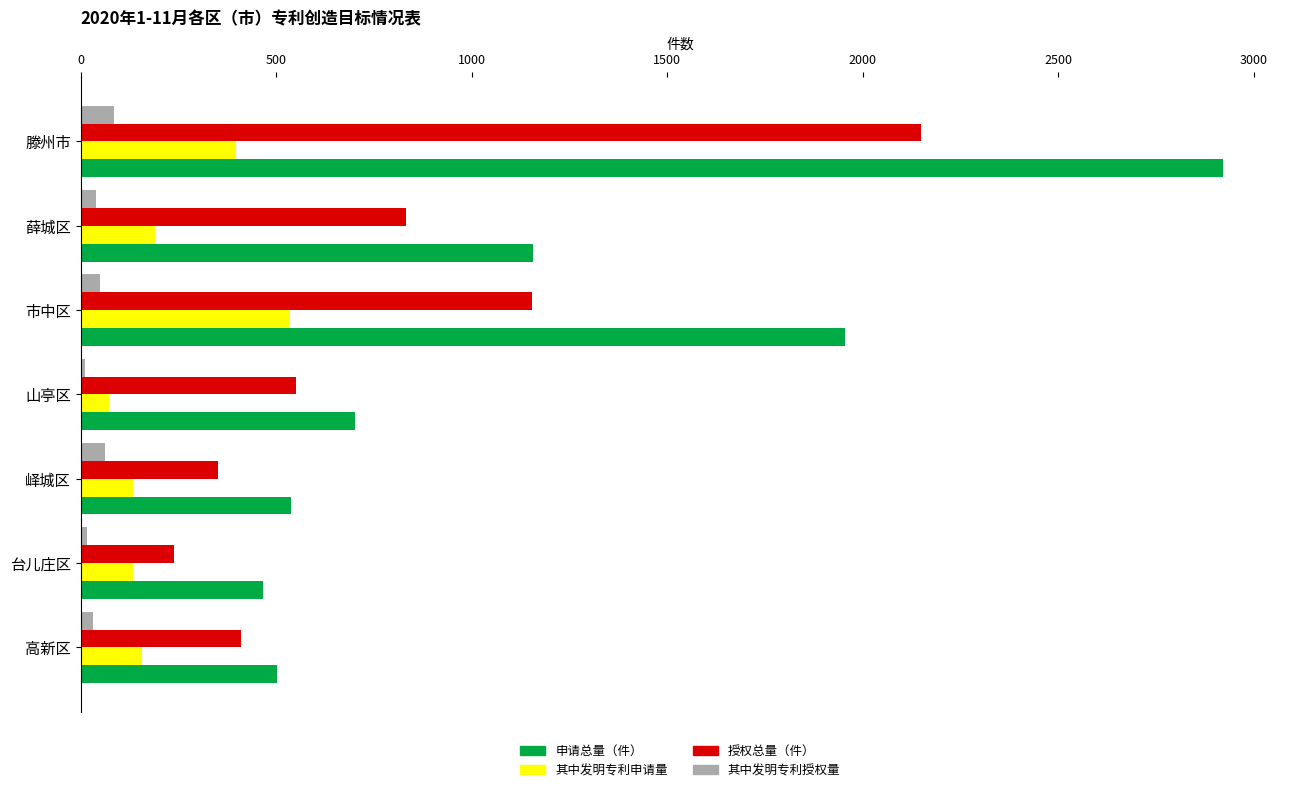

The 其中发明专利申请量 series shows 543 at 滕州市. True or false?

False